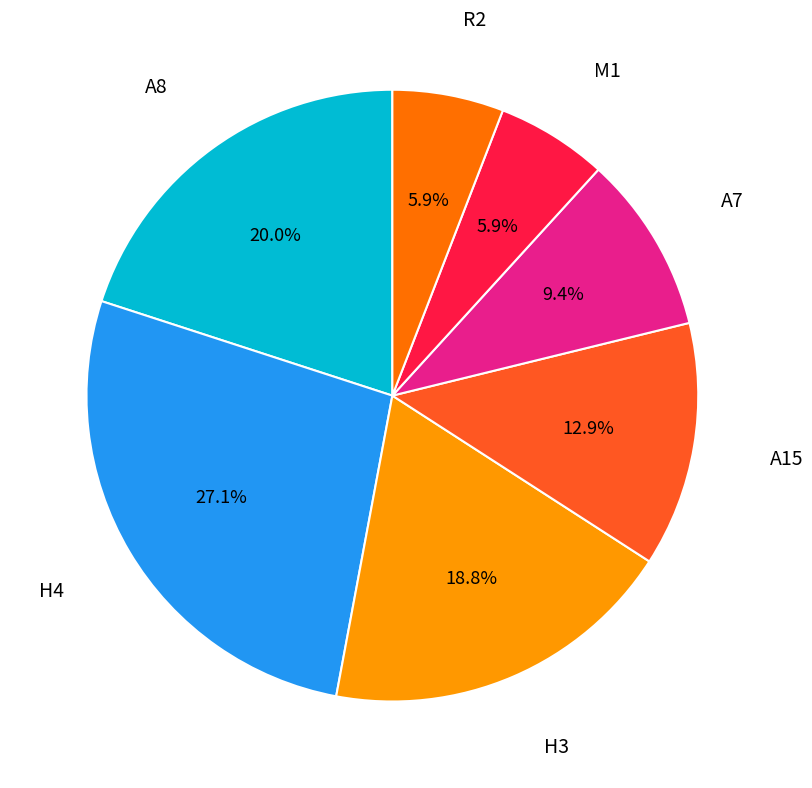

How many segments does this pie chart have?

7